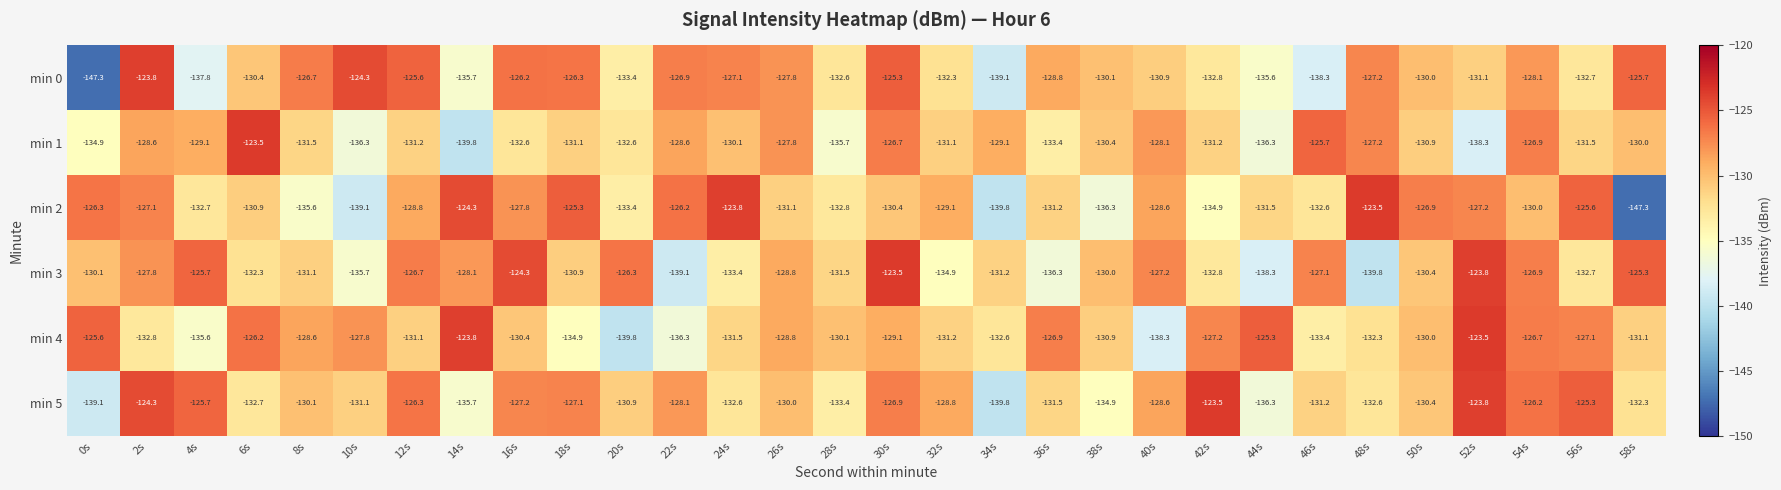

The value of min 5 at 10s is -188.9. True or false?

False